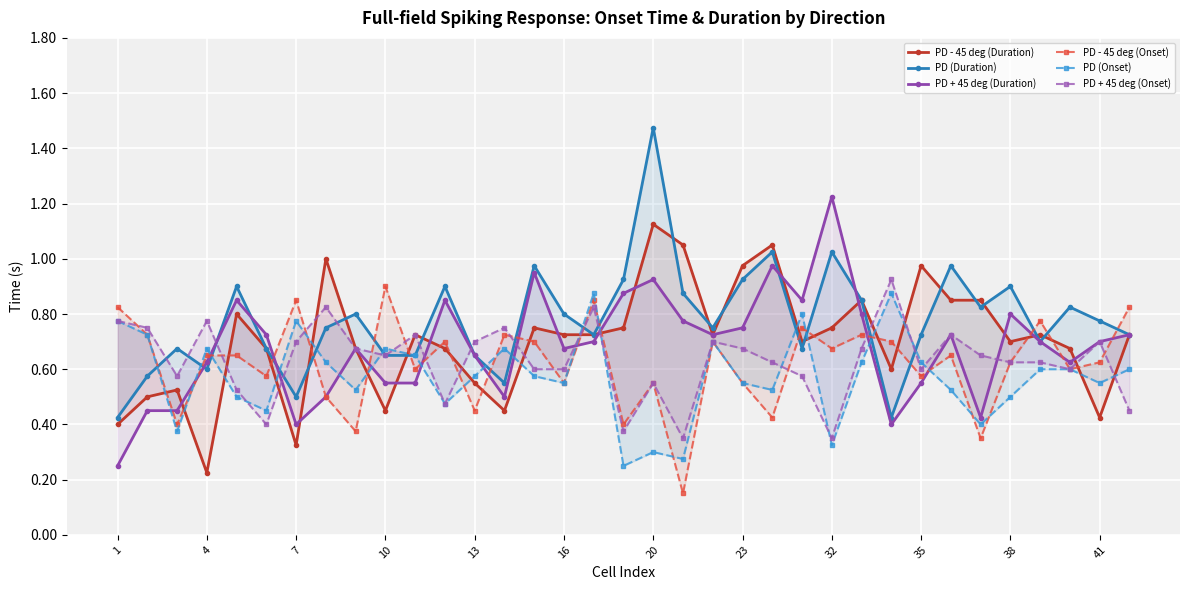

In PD - 45 deg (Onset), how many points are higher than both neighbors (excluding endpoints)?

11